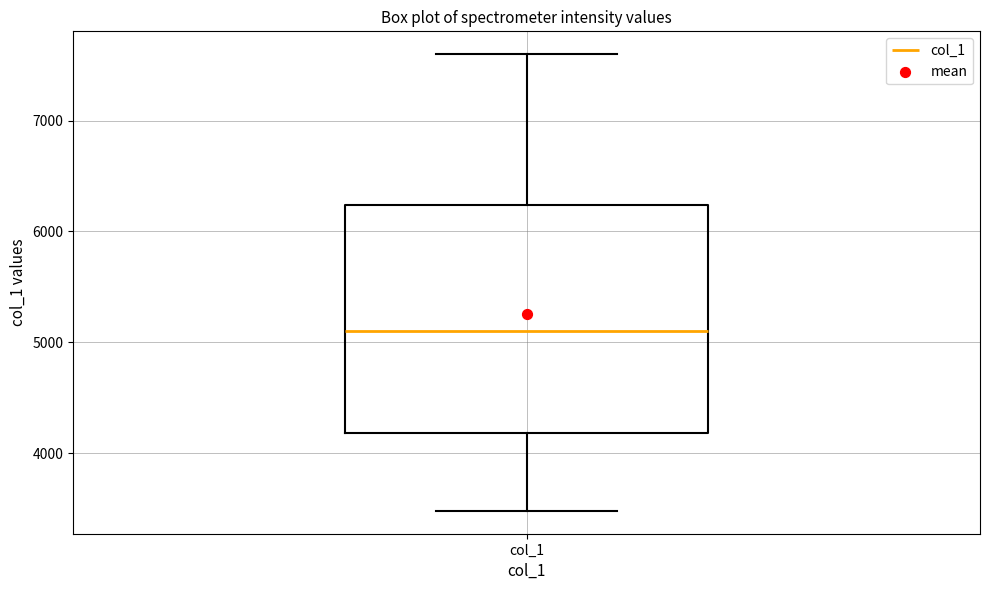

Where does the lower whisker of the box for col_1 end on the y-axis? The values are not printed on the chart, so give them approximately, as read against the axis.

3500